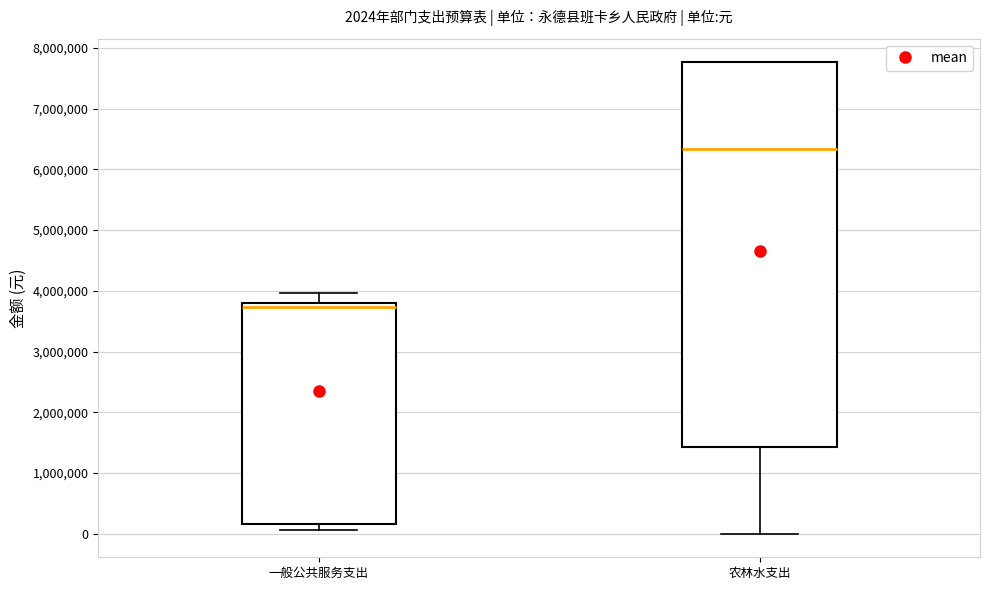

Which box's median line is the highest?

农林水支出